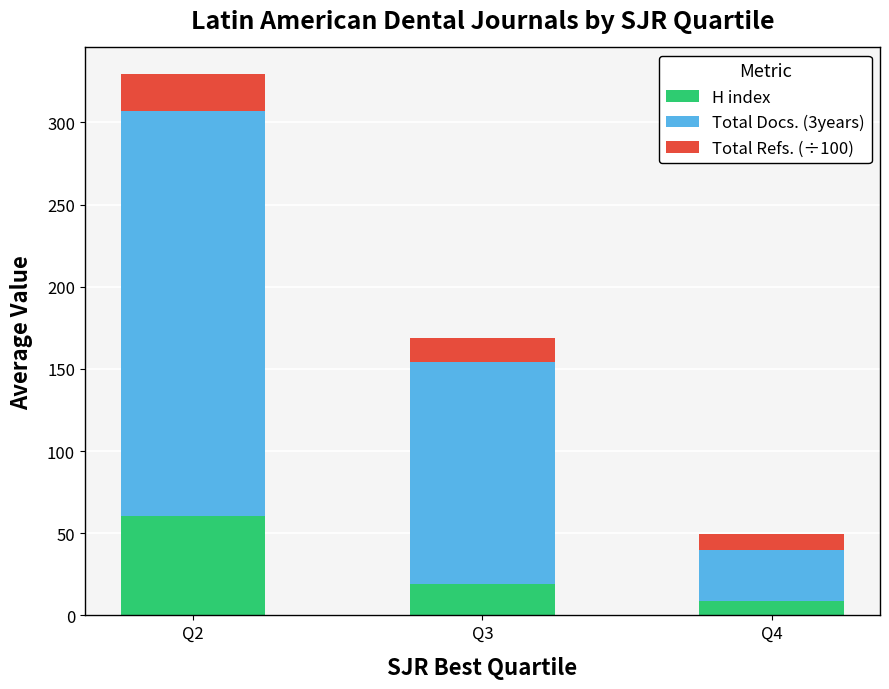

Reading left to right, what are the values for H index?

Q2=60.7	Q3=19.0	Q4=9.0